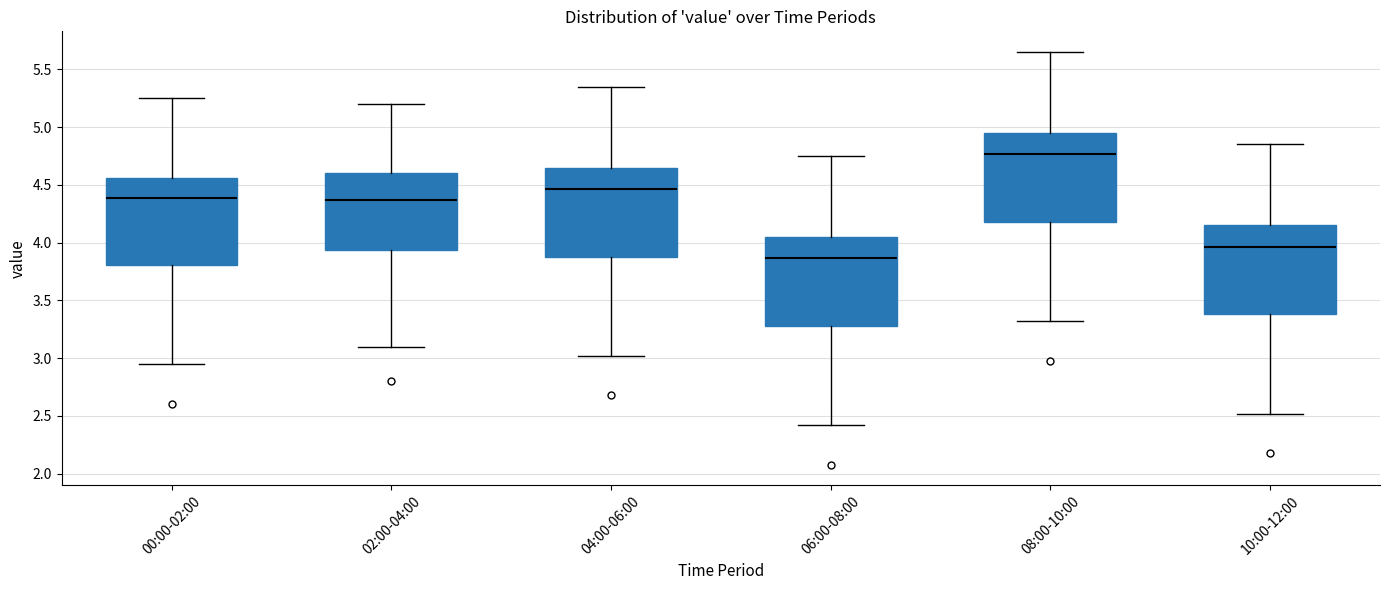

Which box's median line is the lowest?

06:00-08:00